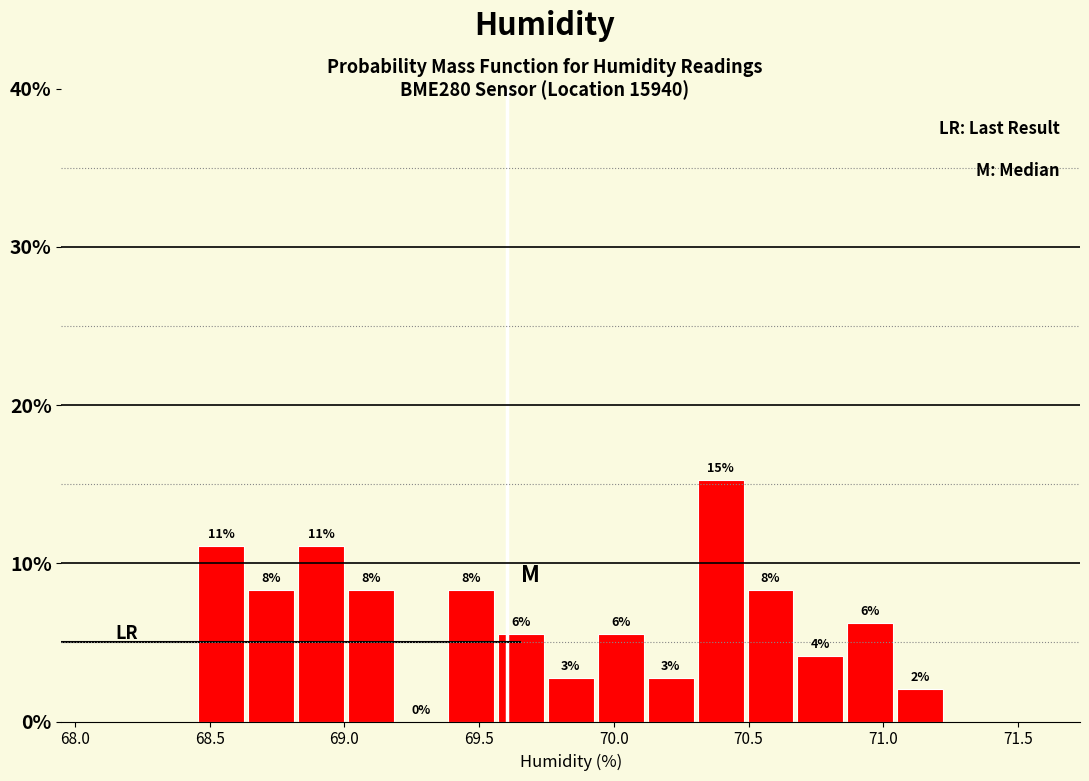

Read against the x-axis, roughly where is the centre of the tallest bar?

70.40